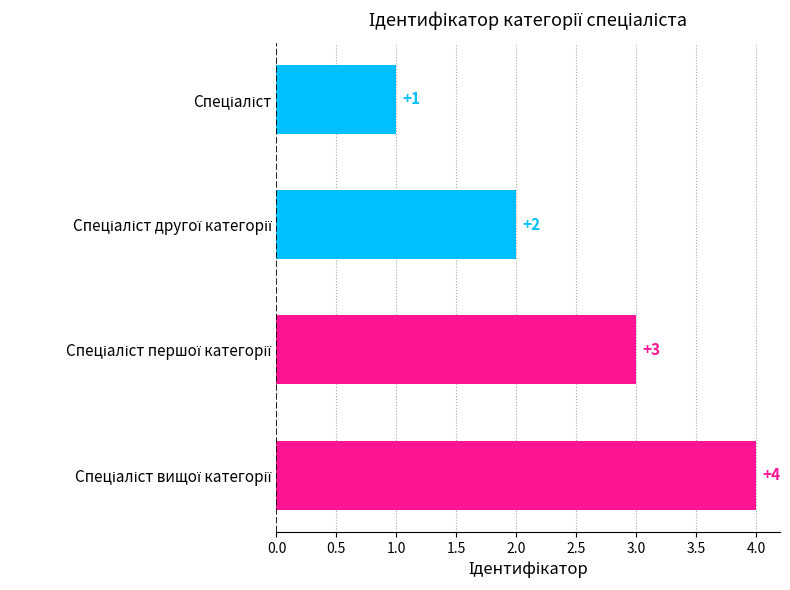

What is the difference between the maximum and minimum values?

3